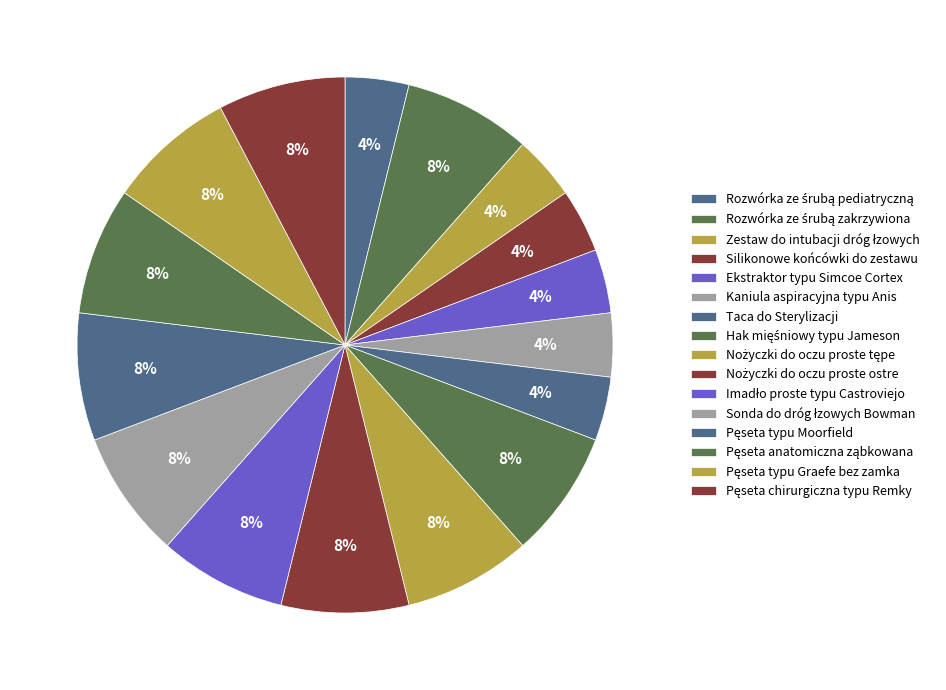

Rank the categories by value from highest to lowest.

Rozwórka ze śrubą zakrzywiona, Hak mięśniowy typu Jameson, Nożyczki do oczu proste tępe, Nożyczki do oczu proste ostre, Imadło proste typu Castroviejo, Sonda do dróg łzowych Bowman, Pęseta typu Moorfield, Pęseta anatomiczna ząbkowana, Pęseta typu Graefe bez zamka, Pęseta chirurgiczna typu Remky, Rozwórka ze śrubą pediatryczną, Zestaw do intubacji dróg łzowych, Silikonowe końcówki do zestawu, Ekstraktor typu Simcoe Cortex, Kaniula aspiracyjna typu Anis, Taca do Sterylizacji